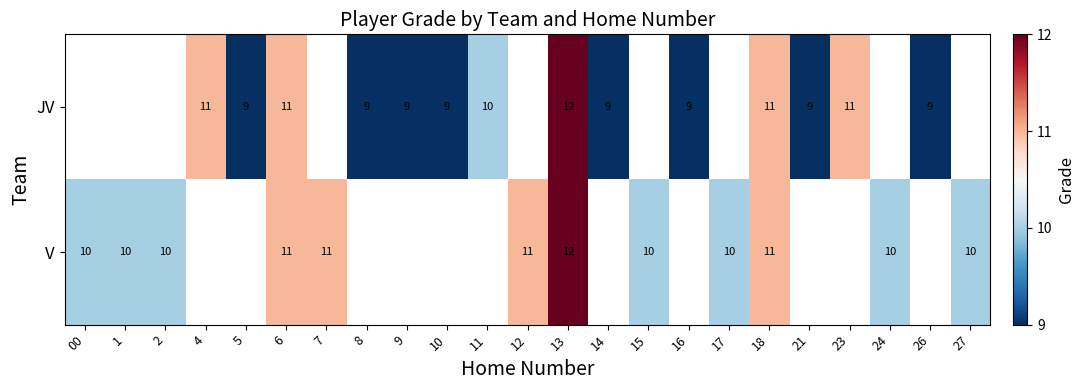

Which has a higher value, 4 or 8?

4